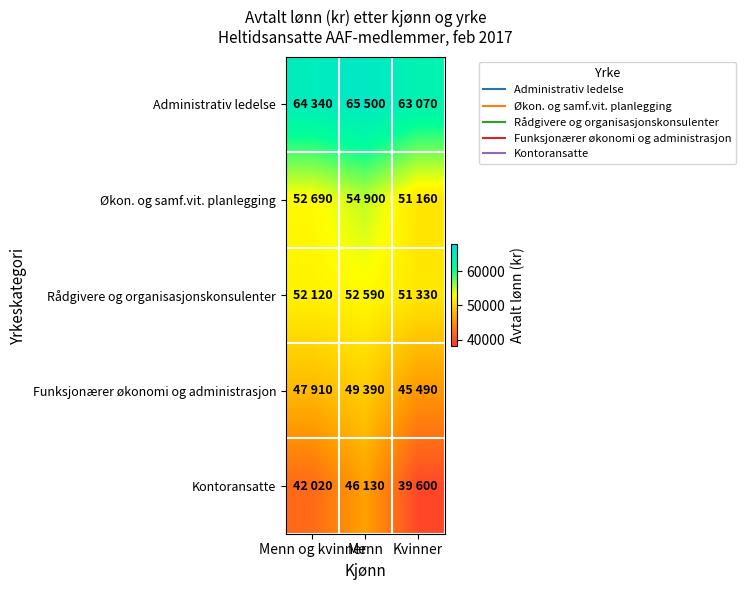

Count the number of data series in this chart.

5